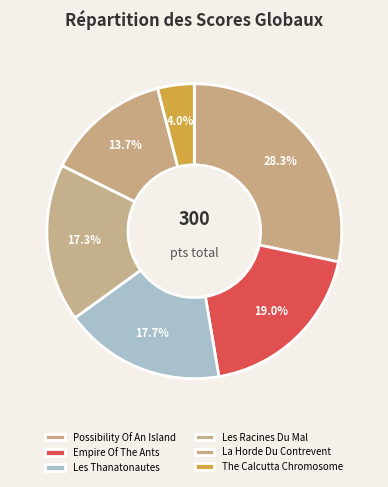

The The Calcutta Chromosome slice represents 4% of the pie. True or false?

True